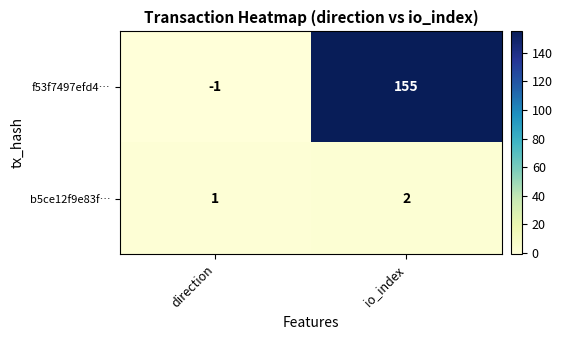

How many negative values does the f53f7497efd4… series have?

1